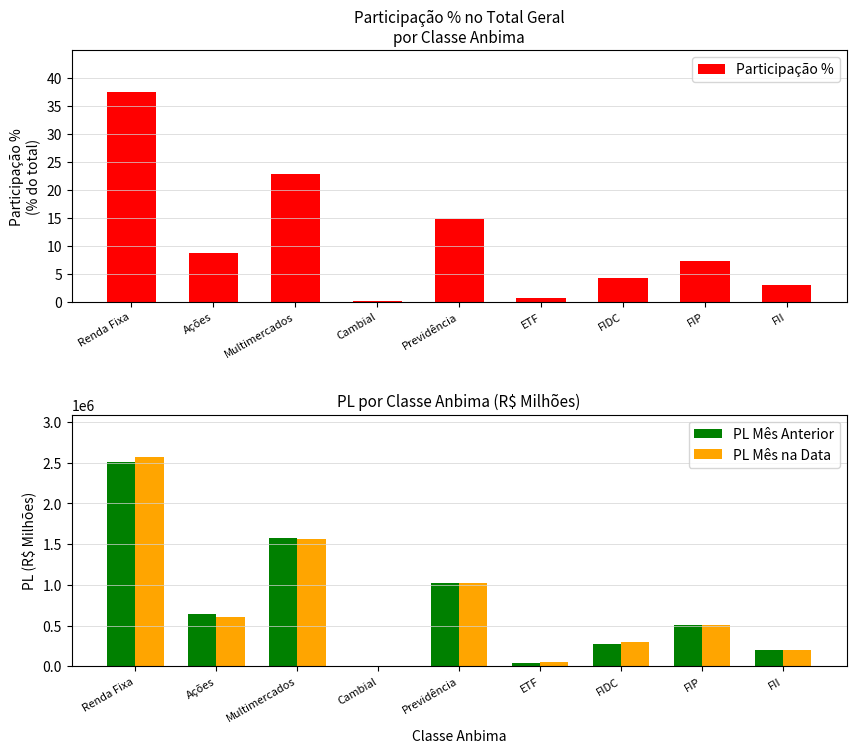

How many values in the Participação % series exceed 7?

5